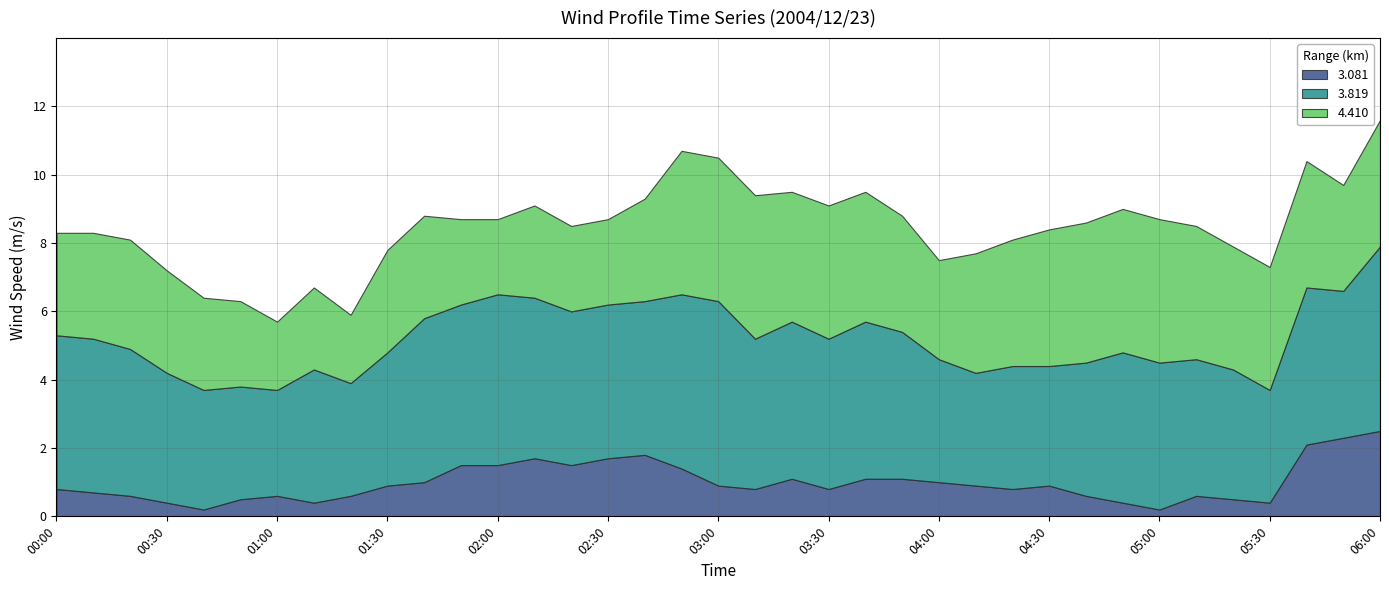

Reading right to left, extract all data points from this chart.

3.081: 2.5	2.3	2.1	0.4	0.5	0.6	0.2	0.4	0.6	0.9	0.8	0.9	1.0	1.1	1.1	0.8	1.1	0.8	0.9	1.4	1.8	1.7	1.5	1.7	1.5	1.5	1.0	0.9	0.6	0.4	0.6	0.5	0.2	0.4	0.6	0.7	0.8
3.819: 5.4	4.3	4.6	3.3	3.8	4.0	4.3	4.4	3.9	3.5	3.6	3.3	3.6	4.3	4.6	4.4	4.6	4.4	5.4	5.1	4.5	4.5	4.5	4.7	5.0	4.7	4.8	3.9	3.3	3.9	3.1	3.3	3.5	3.8	4.3	4.5	4.5
4.410: 3.7	3.1	3.7	3.6	3.6	3.9	4.2	4.2	4.1	4.0	3.7	3.5	2.9	3.4	3.8	3.9	3.8	4.2	4.2	4.2	3.0	2.5	2.5	2.7	2.2	2.5	3.0	3.0	2.0	2.4	2.0	2.5	2.7	3.0	3.2	3.1	3.0